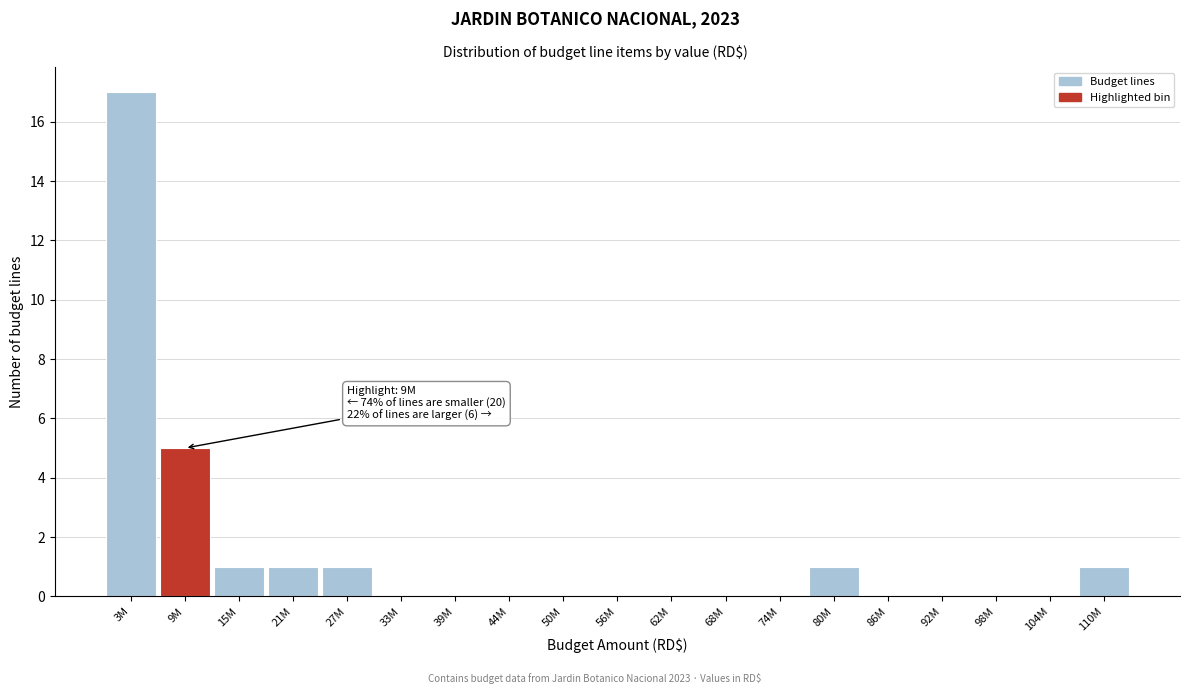

Reading right to left, what are all the values shown in this chart?

110M=1	104M=0	98M=0	92M=0	86M=0	80M=1	74M=0	68M=0	62M=0	56M=0	50M=0	44M=0	39M=0	33M=0	27M=1	21M=1	15M=1	9M=5	3M=17